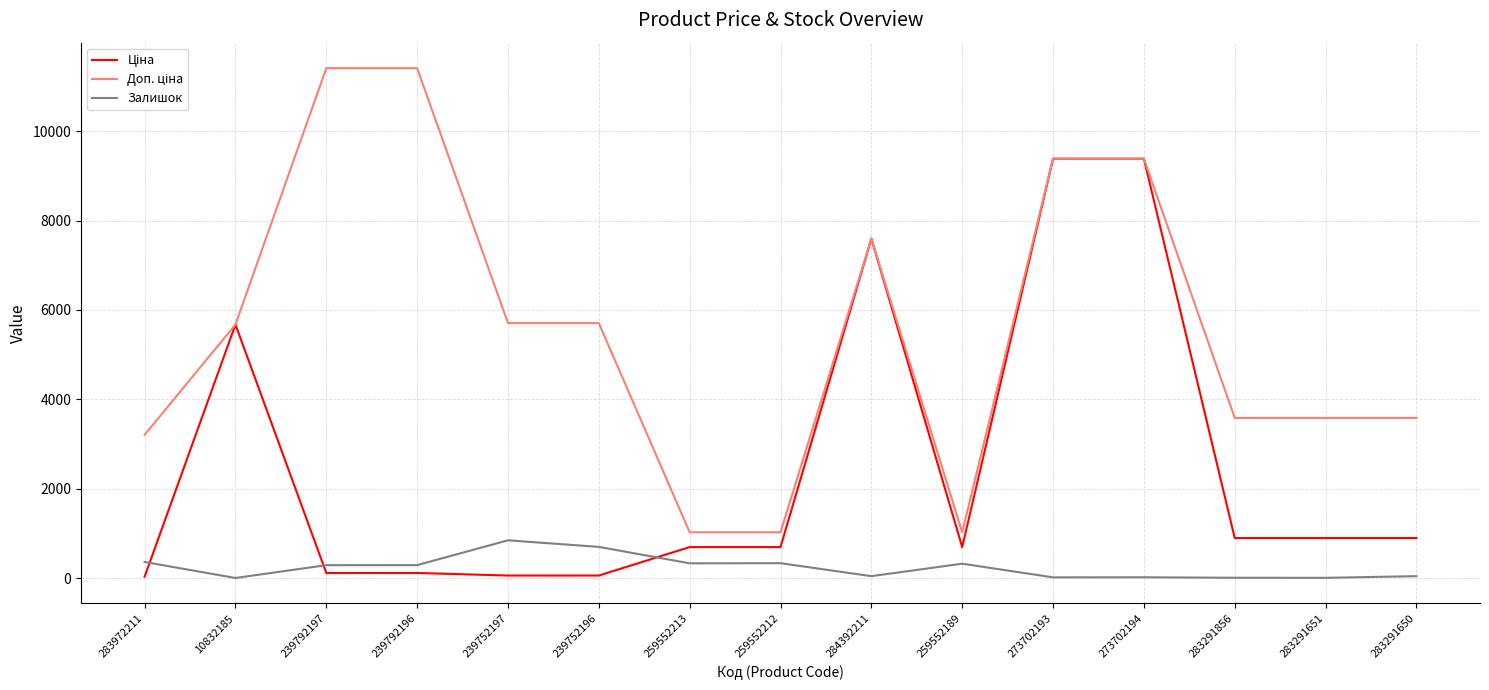

How many intersections are there between Ціна and Залишок?

3